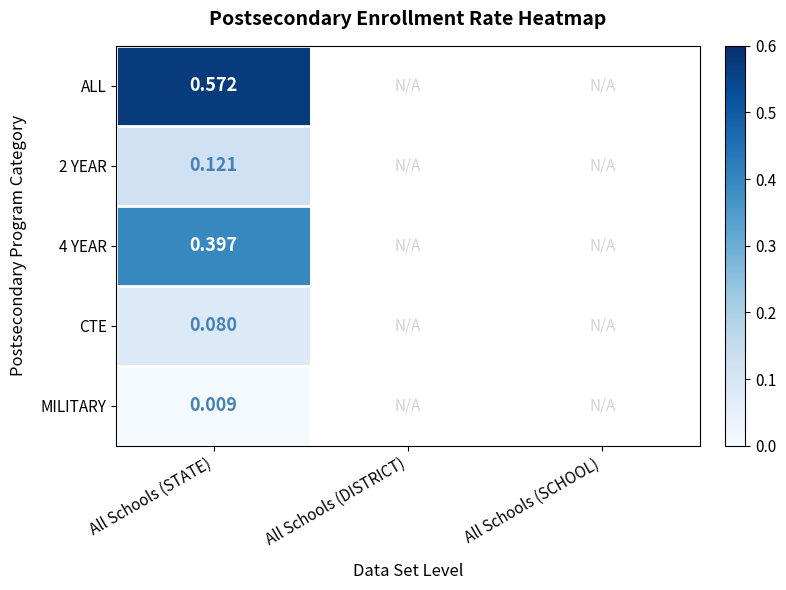

What is the maximum value shown in the chart?

0.6